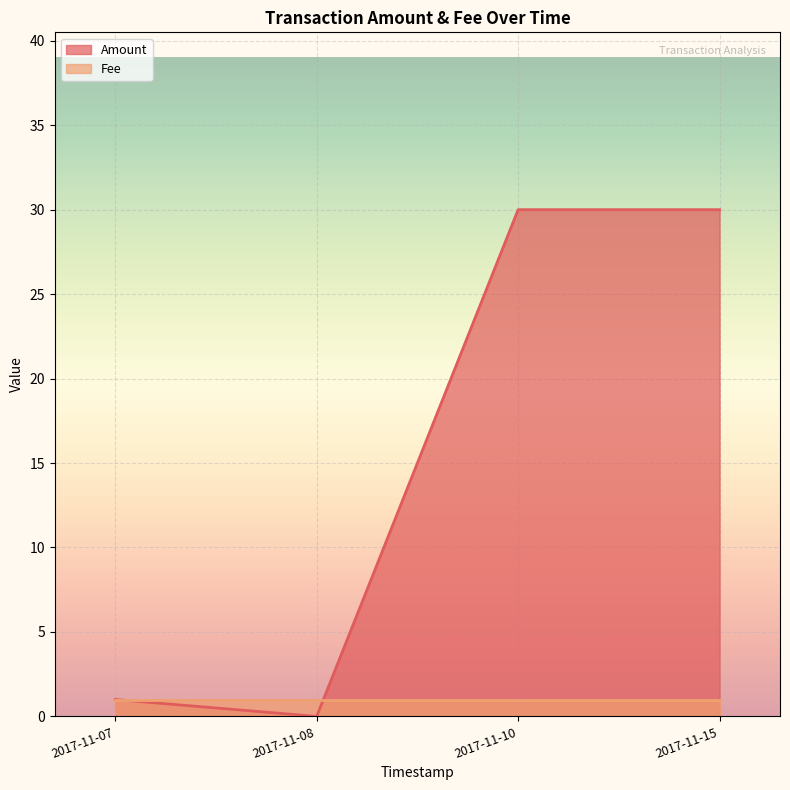

What is the spread (max minus min) of values at 2017-11-15?

29